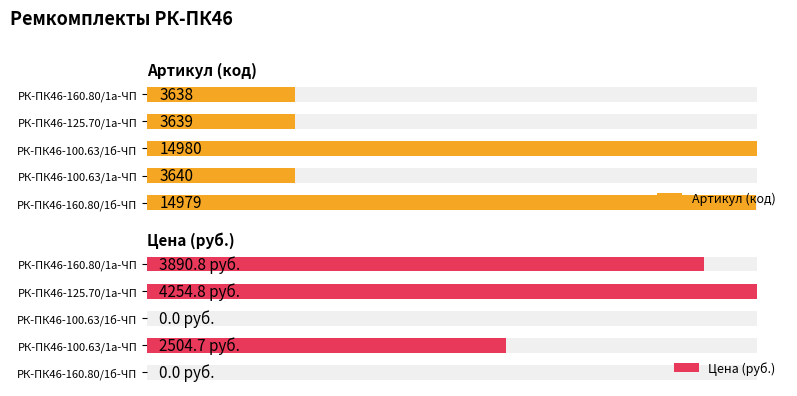

Is it true that Цена (руб.) equals -2206.1 at РК-ПК46-100.63/1б-ЧП?

False